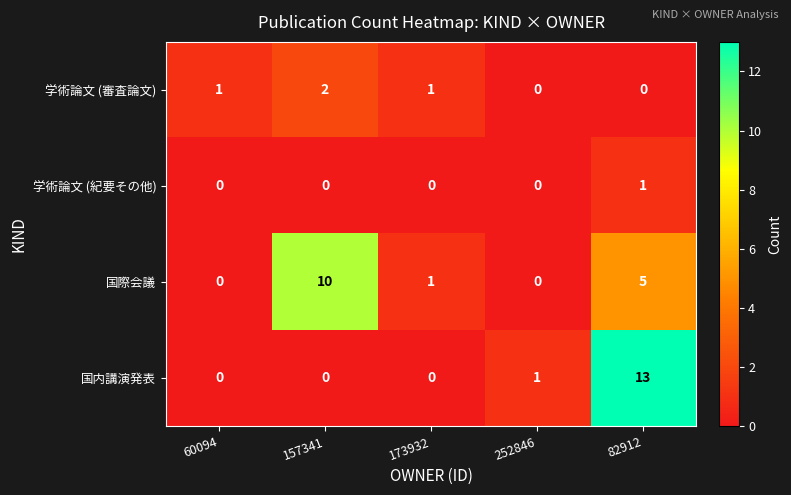

Reading left to right, transcribe all the data shown in this chart.

学術論文 (審査論文): 1	2	1	0	0
学術論文 (紀要その他): 0	0	0	0	1
国際会議: 0	10	1	0	5
国内講演発表: 0	0	0	1	13